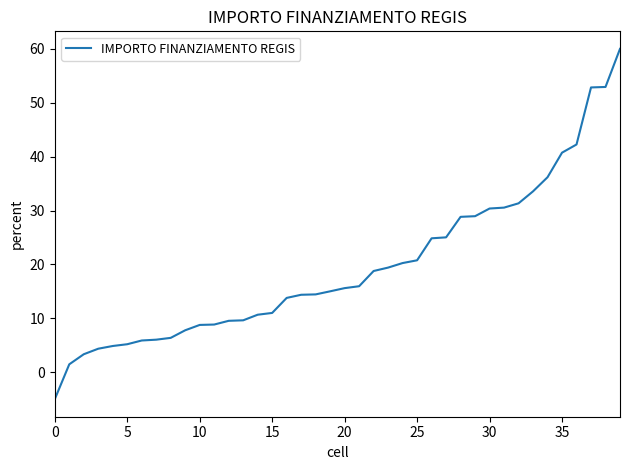

What is the maximum value shown in the chart?

60.0